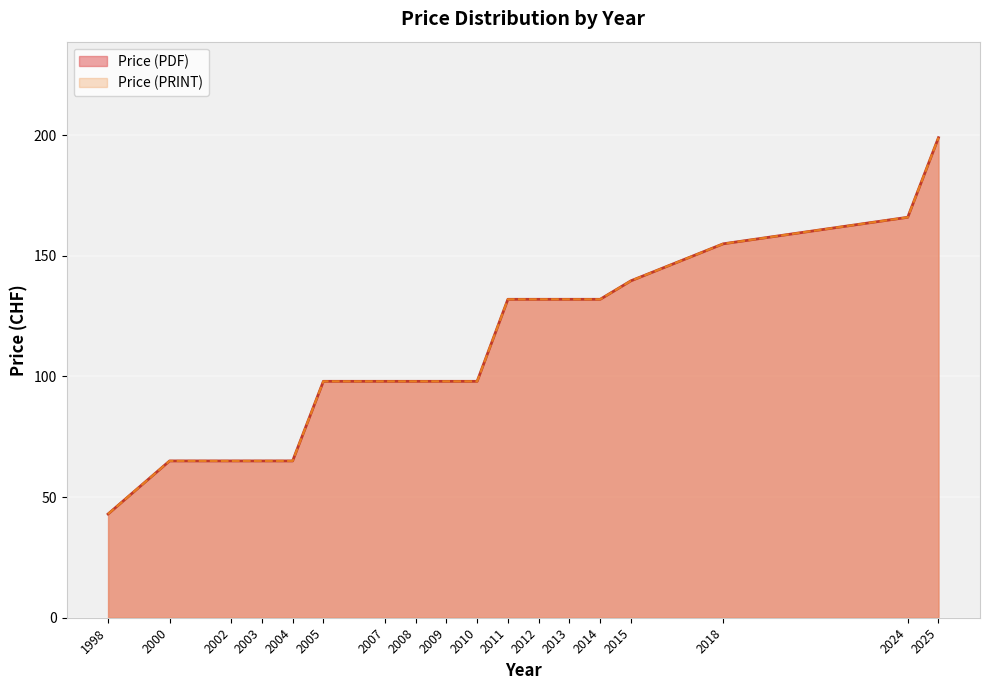

How many distinct data groups are displayed?

2